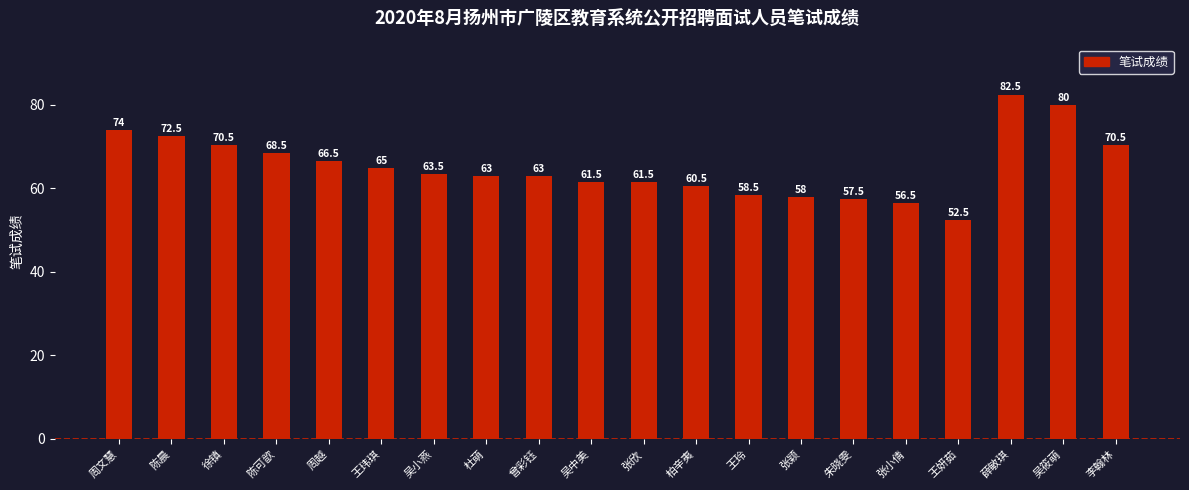

Is it true that the value at 陈可歆 is 41.6?

False